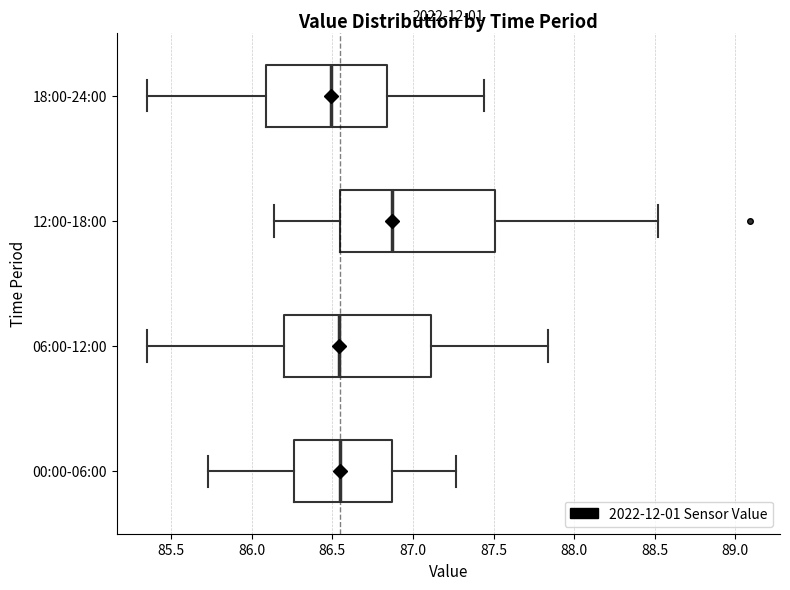

Where is the right edge of the box for 12:00-18:00 on the x-axis? The values are not printed on the chart, so give them approximately, as read against the axis.

87.50